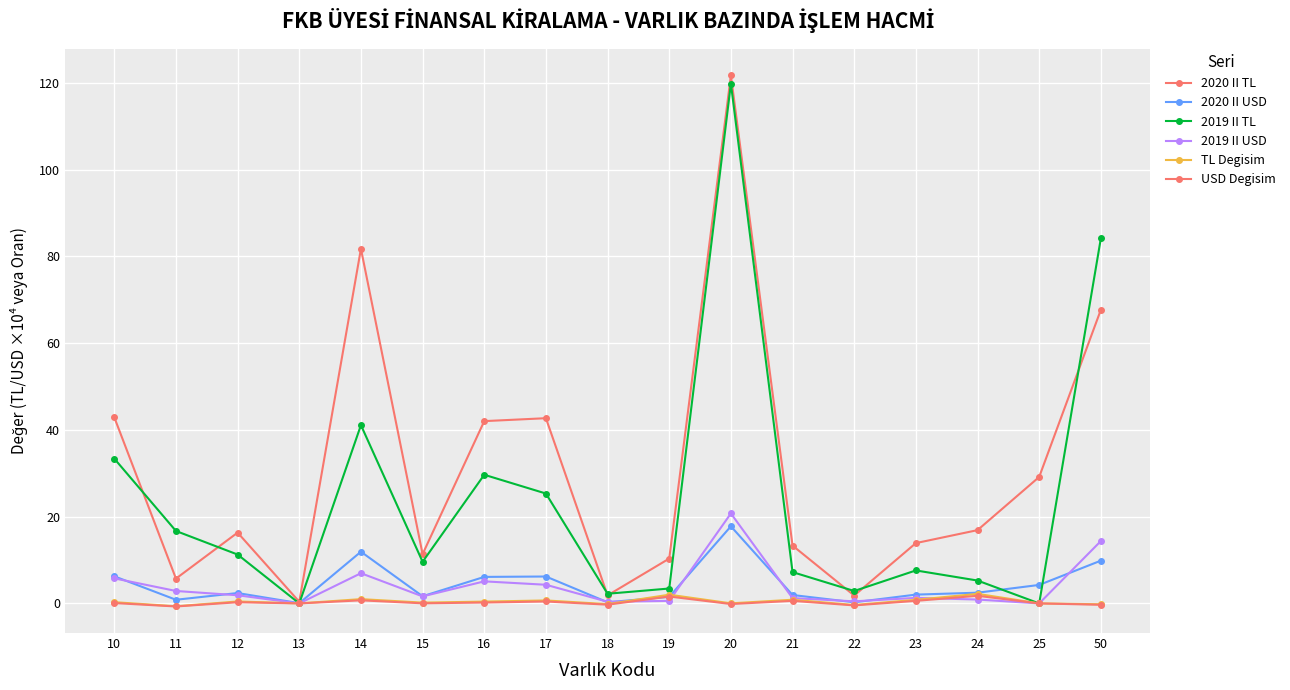

Which category has the lowest value in the 2020 II USD series?

13